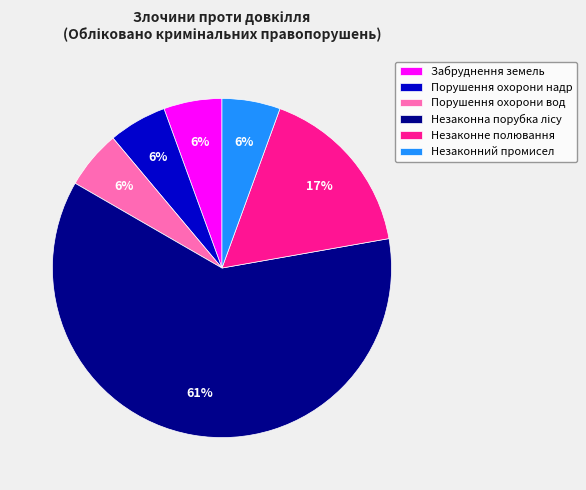

How many slices are in this pie chart?

6